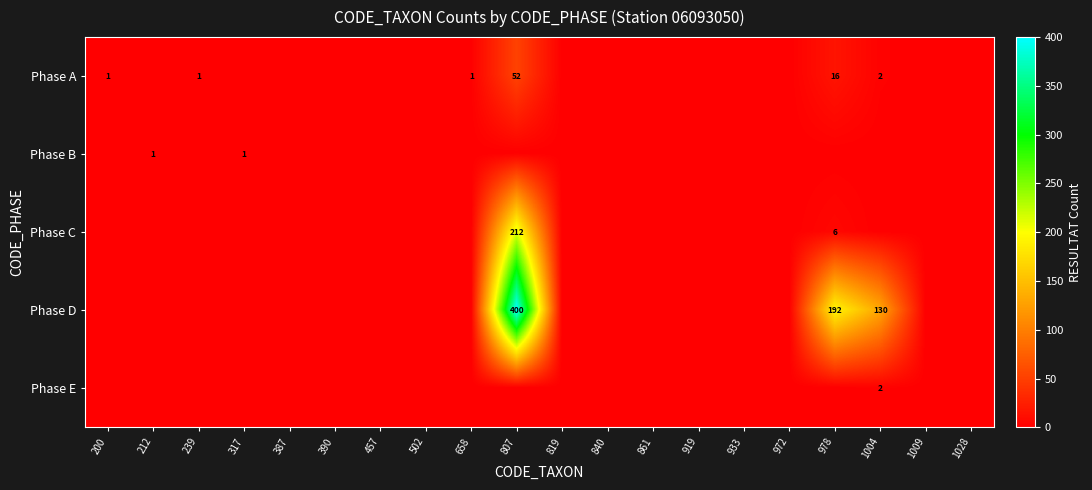

True or false: Phase A has a value of 1 at 200.

True